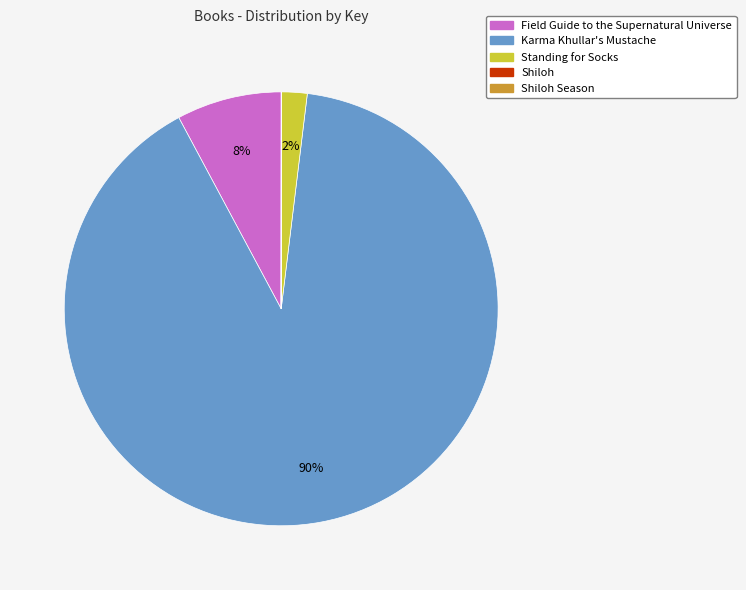

True or false: Field Guide to the Supernatural Universe accounts for 1% of the total.

False